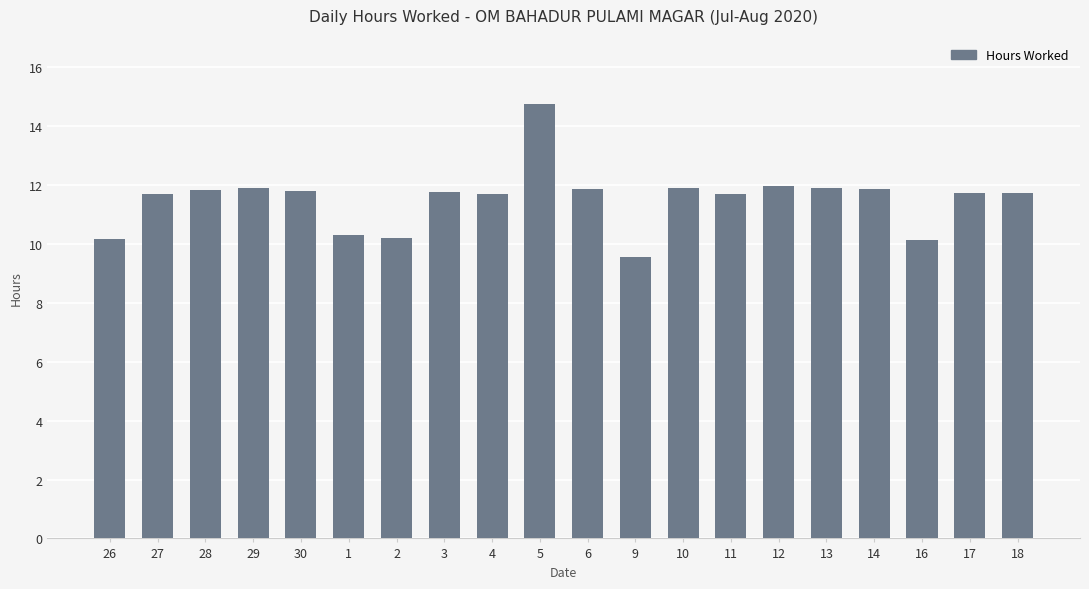

At which category does the chart reach its peak across all series?

5